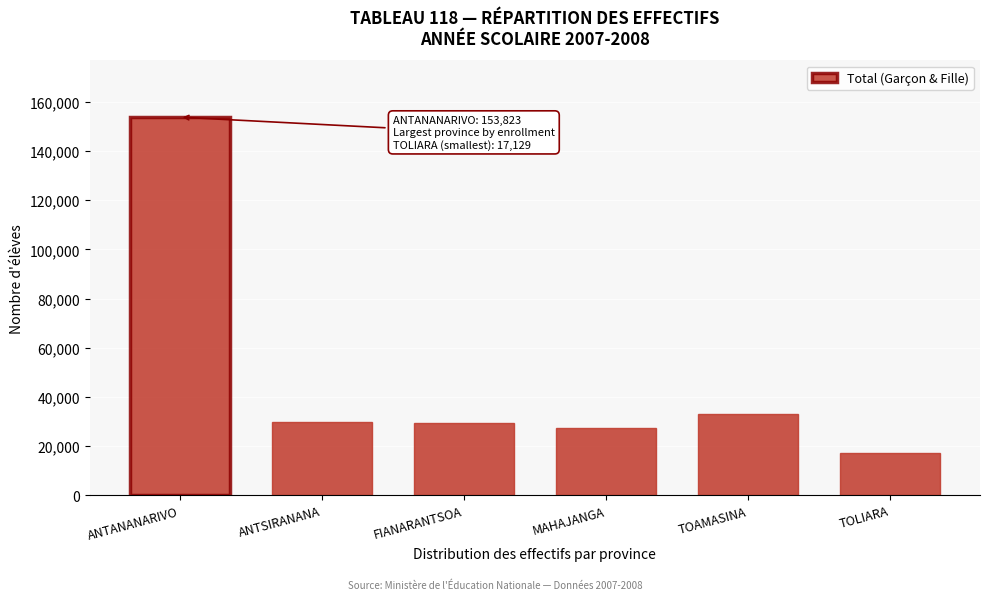

The chart shows a value of 29728 at ANTSIRANANA. True or false?

True